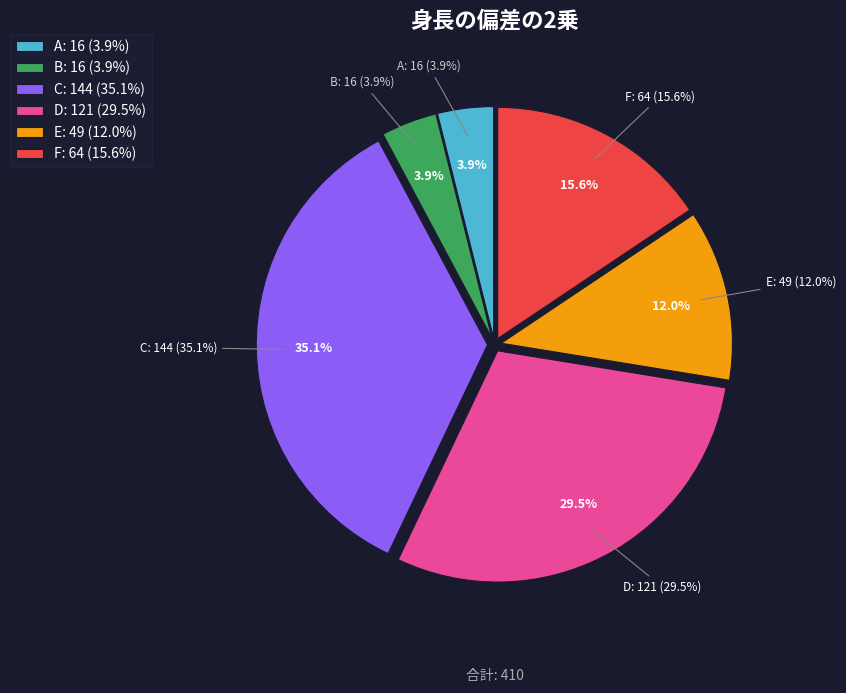

What is the total percentage of C and B?

39.0%